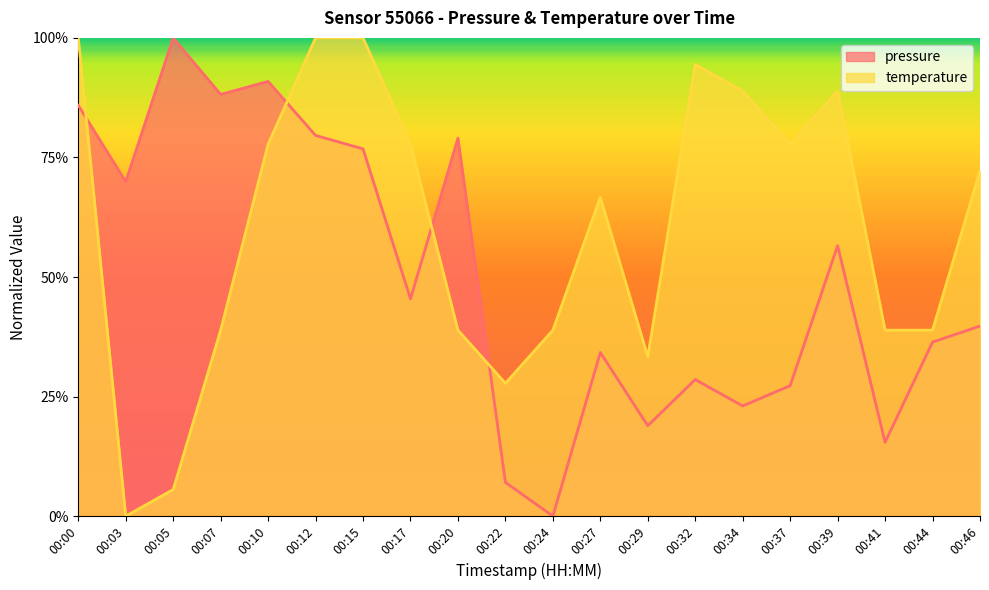

Reading right to left, list all the values displayed in this chart.

pressure: 0.4	0.4	0.2	0.6	0.3	0.2	0.3	0.2	0.3	0.0	0.1	0.8	0.5	0.8	0.8	0.9	0.9	1.0	0.7	0.9
temperature: 0.7	0.4	0.4	0.9	0.8	0.9	0.9	0.3	0.7	0.4	0.3	0.4	0.8	1.0	1.0	0.8	0.4	0.1	0.0	1.0